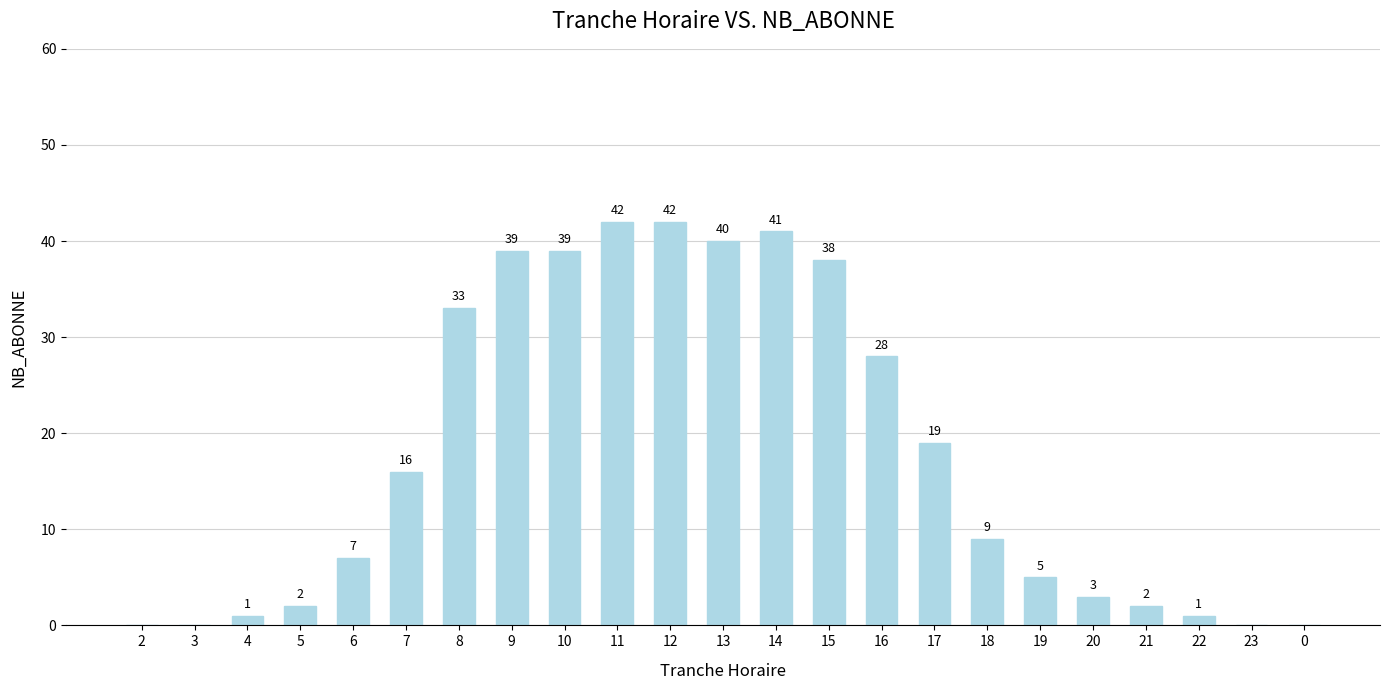

Is it true that the value at 15 is 38?

True